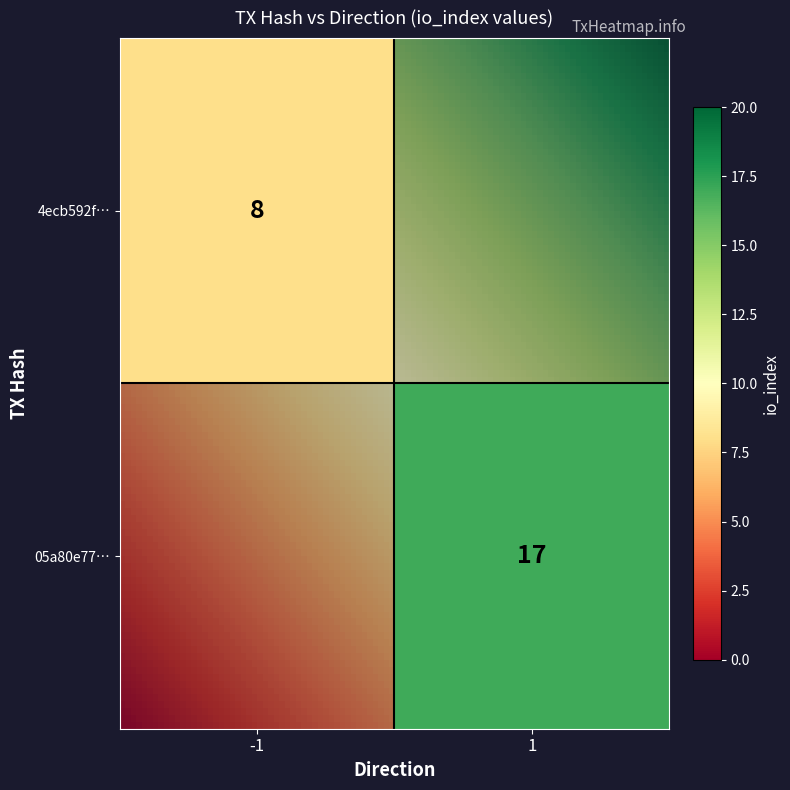

Is the value of 05a80e773bb38399e60fed538989b9f9e815231 at direction greater than the value of 4ecb592f9bf01eb90ecf9c8c7a66e6ab6918aa4 at direction?

Yes